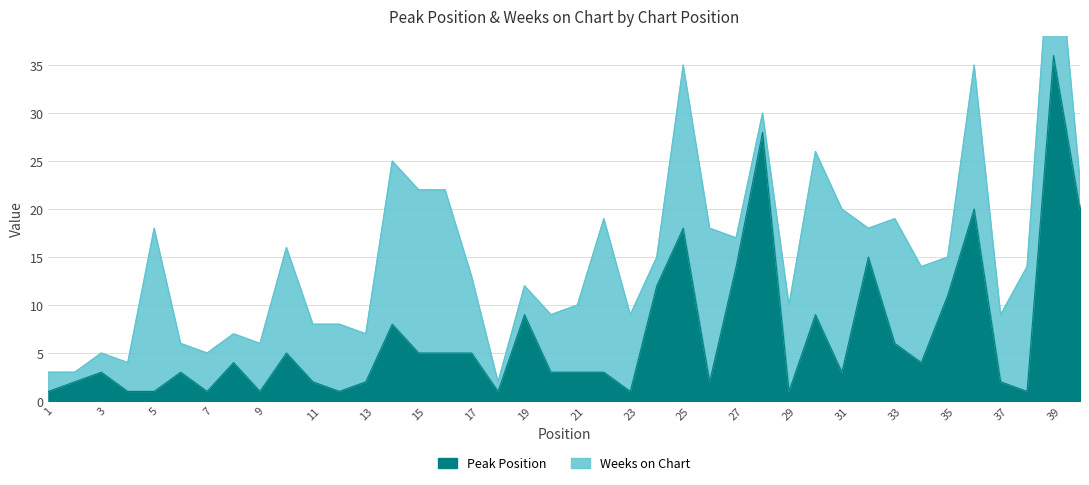

The chart shows a value of 5 at 16. True or false?

True